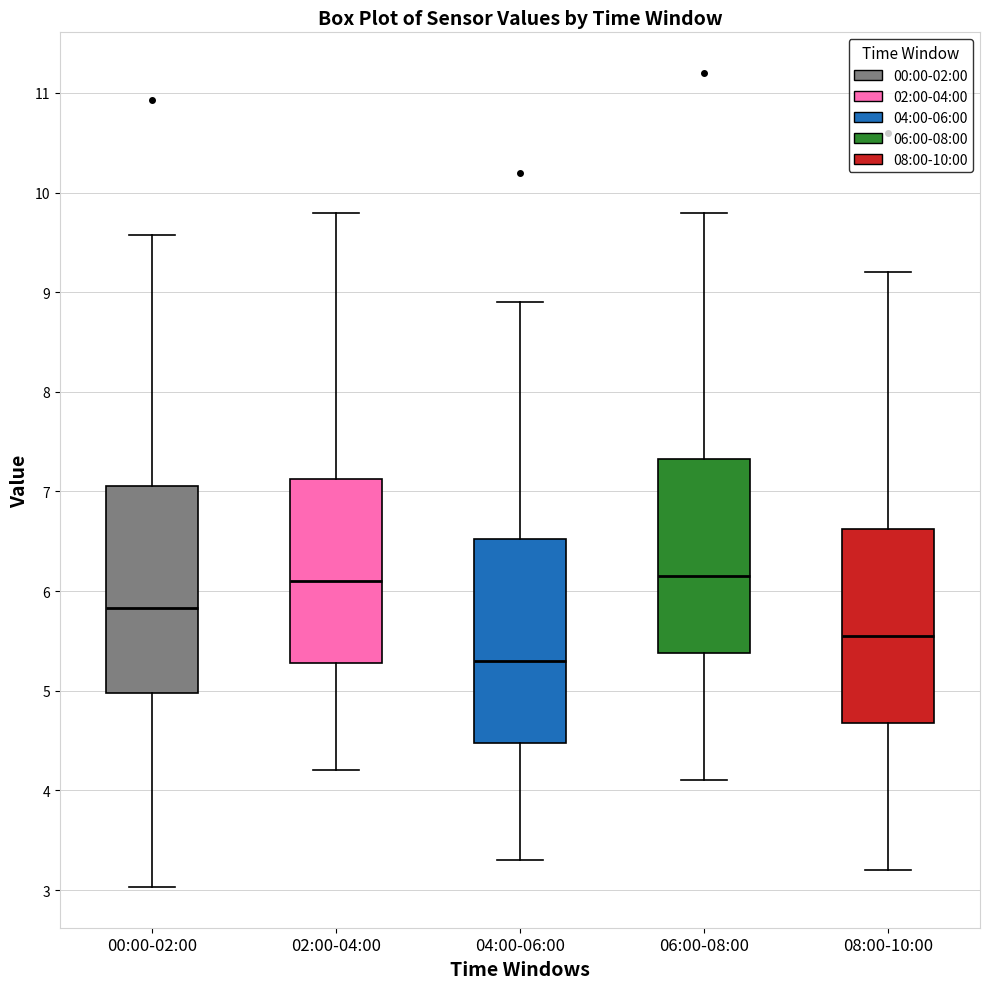

Reading left to right, read every box against the y-axis: the position of its median line, the range the box covers, and the ends of its whiskers. The values are not printed on the chart, so give them approximately, as read against the axis.

00:00-02:00: median 5.8, box 5.0 to 7.1, whiskers 3.0 to 9.6
02:00-04:00: median 6.1, box 5.3 to 7.1, whiskers 4.2 to 9.8
04:00-06:00: median 5.3, box 4.5 to 6.5, whiskers 3.3 to 8.9
06:00-08:00: median 6.2, box 5.4 to 7.3, whiskers 4.1 to 9.8
08:00-10:00: median 5.6, box 4.7 to 6.6, whiskers 3.2 to 9.2